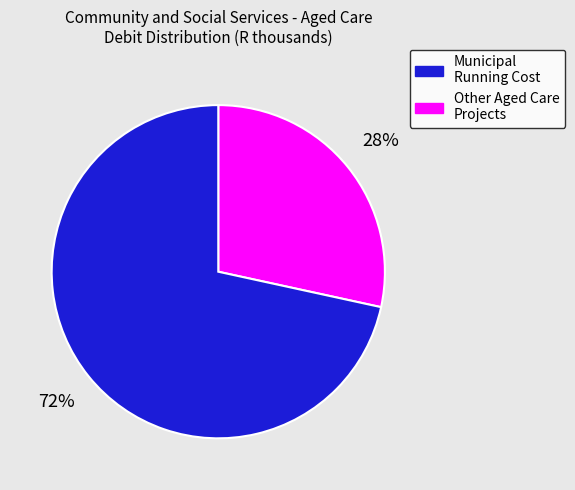

Is there any slice that represents more than half of the pie?

Yes